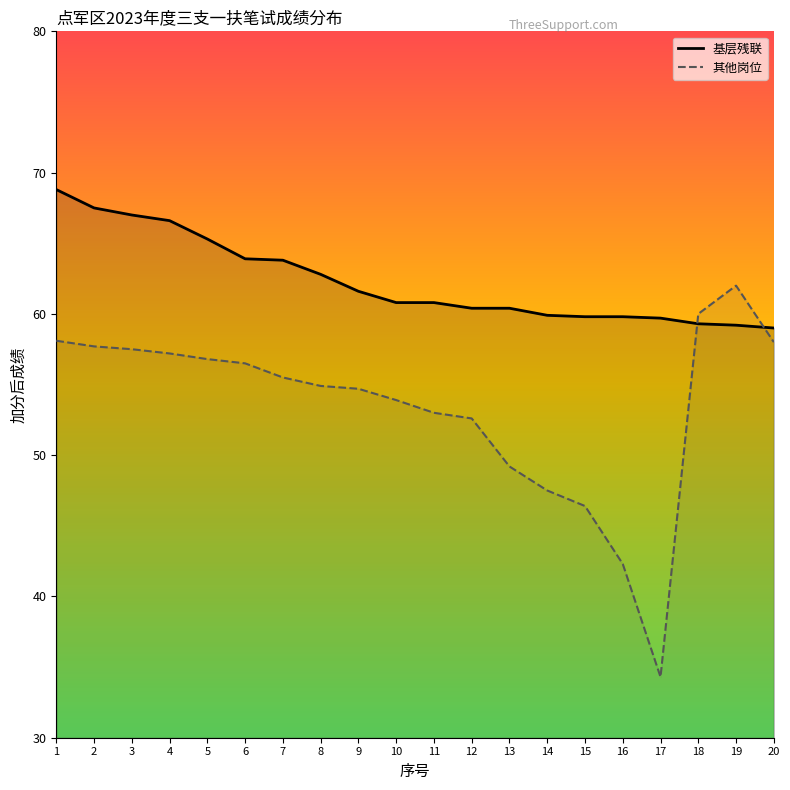

What is the greatest value displayed?

68.8